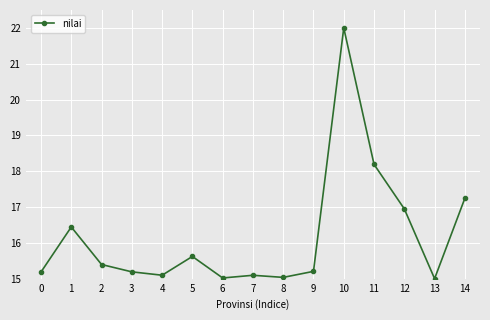

What is the approximate value at 2?

15.4